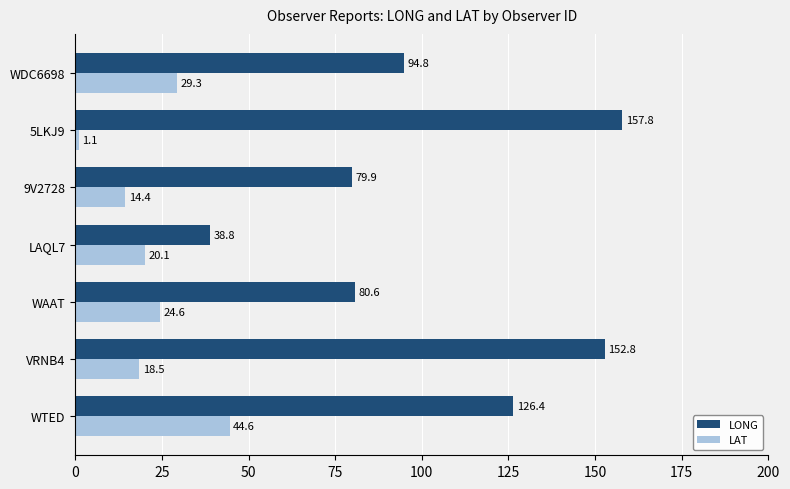

List the series in order of their peak value, highest first.

LONG, LAT